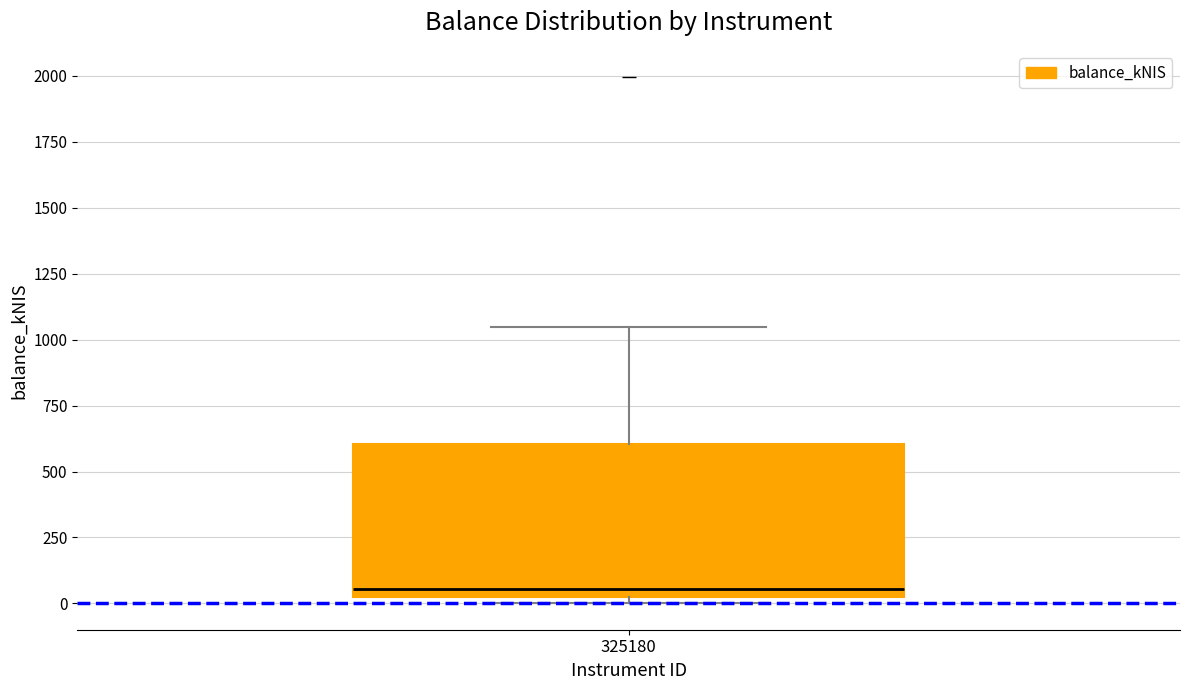

Where is the upper edge of the box at x = 325180 on the y-axis? The values are not printed on the chart, so give them approximately, as read against the axis.

600